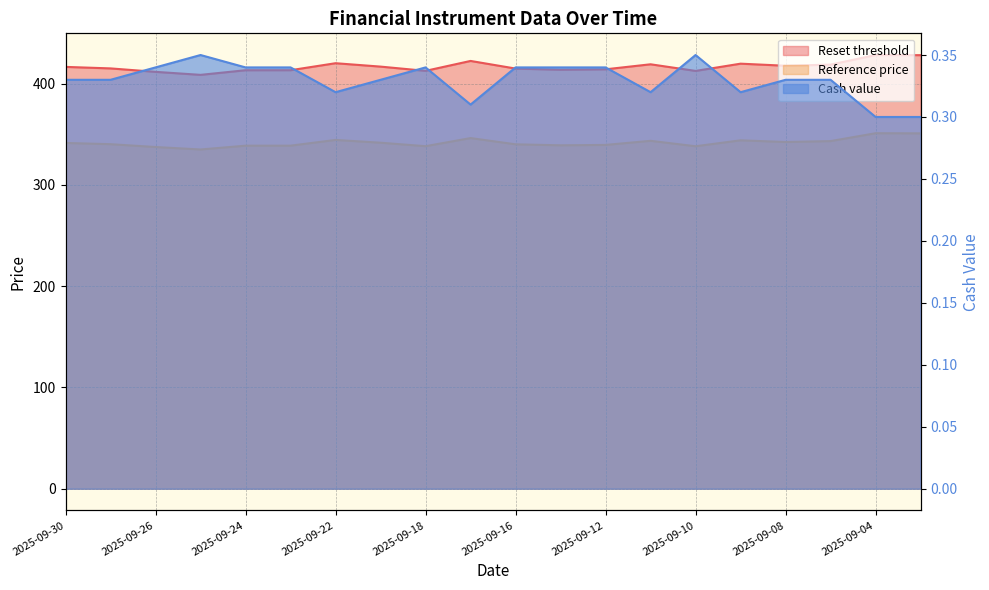

Which series changed the most between 2025-09-19 and 2025-09-16?

Reset threshold